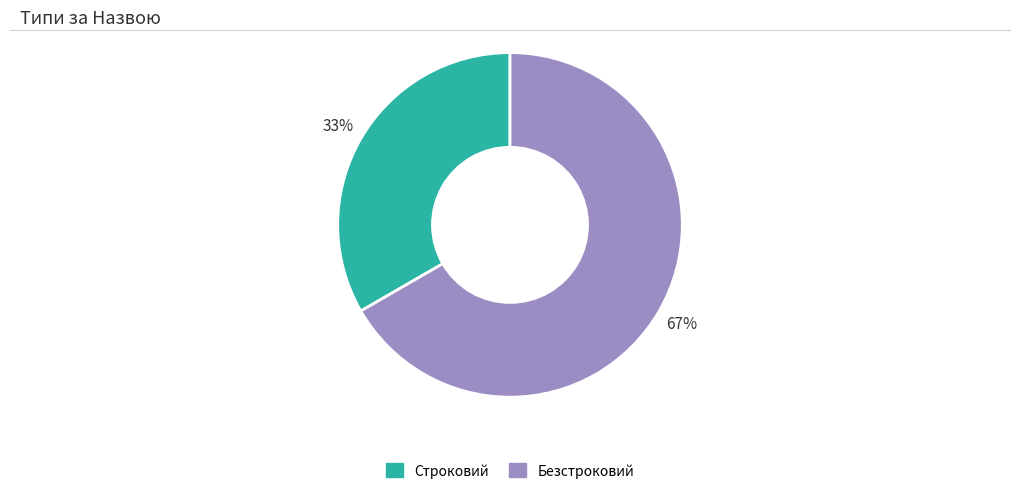

Rank the categories by value from highest to lowest.

Безстроковий, Строковий